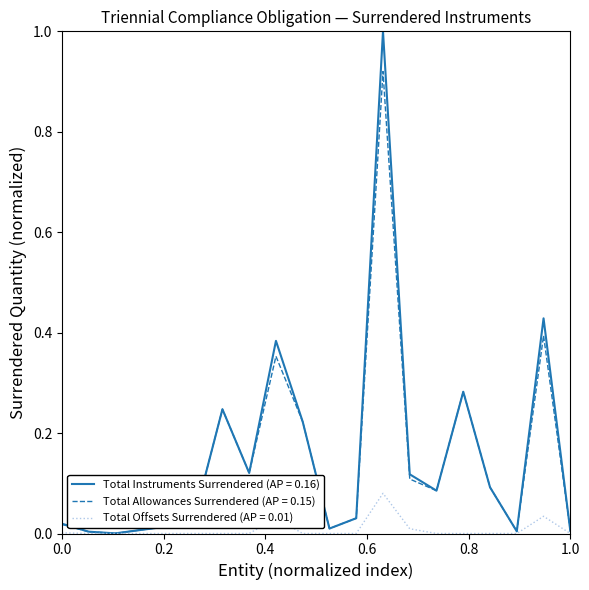

Rank the series by their maximum value, from lowest to highest.

Total Offsets Surrendered (AP = 0.01), Total Allowances Surrendered (AP = 0.15), Total Instruments Surrendered (AP = 0.16)